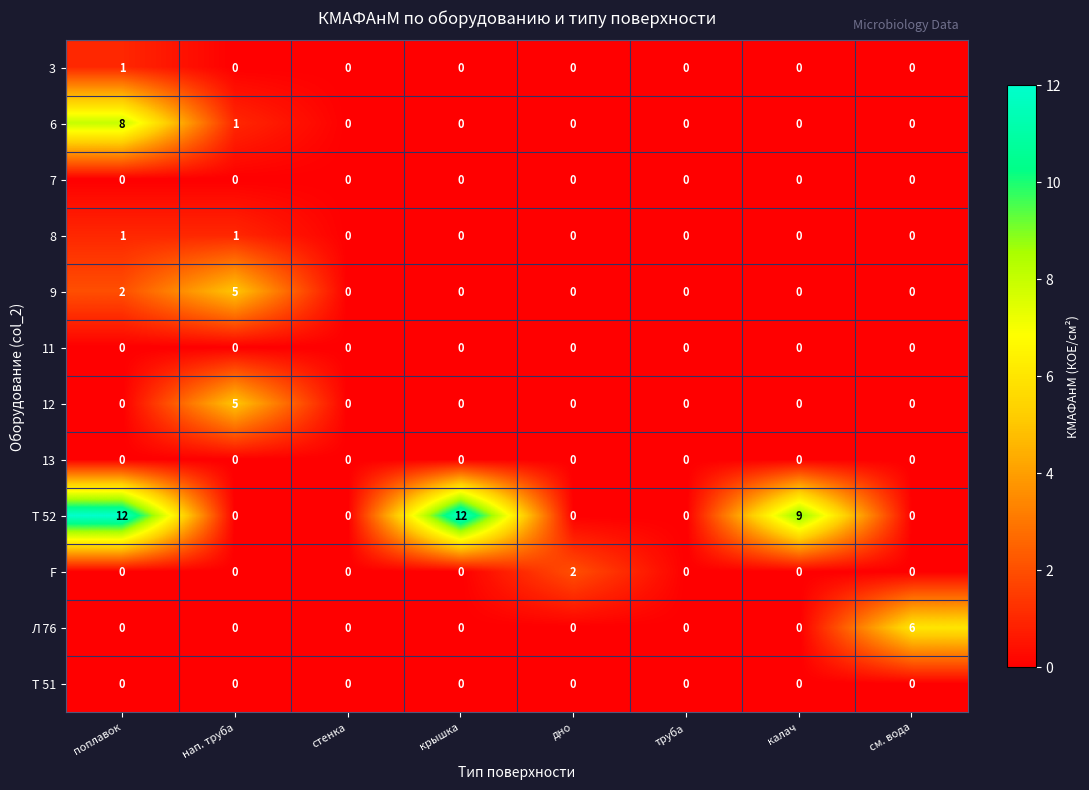

True or false: F has a value of 2 at дно.

True